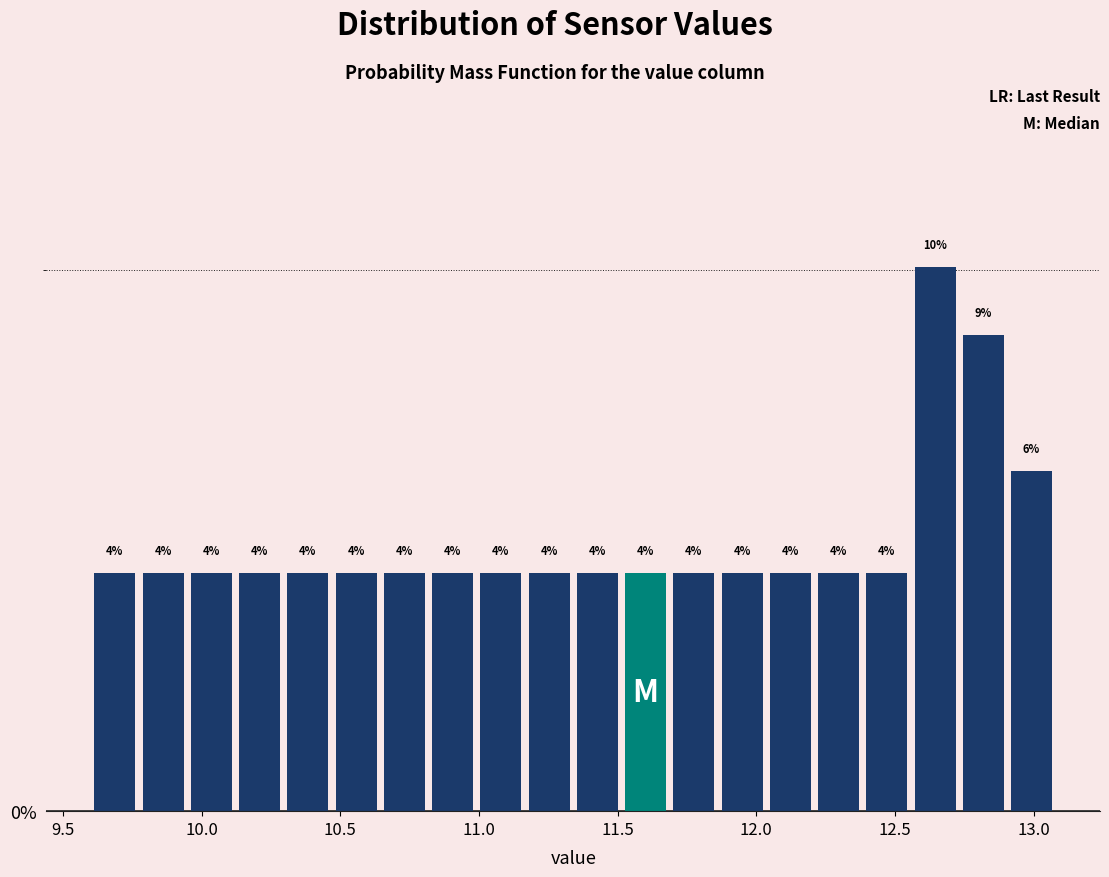

Around what value on the x-axis is the tallest bar? Give the approximate position of its centre, as read against the axis.

12.65